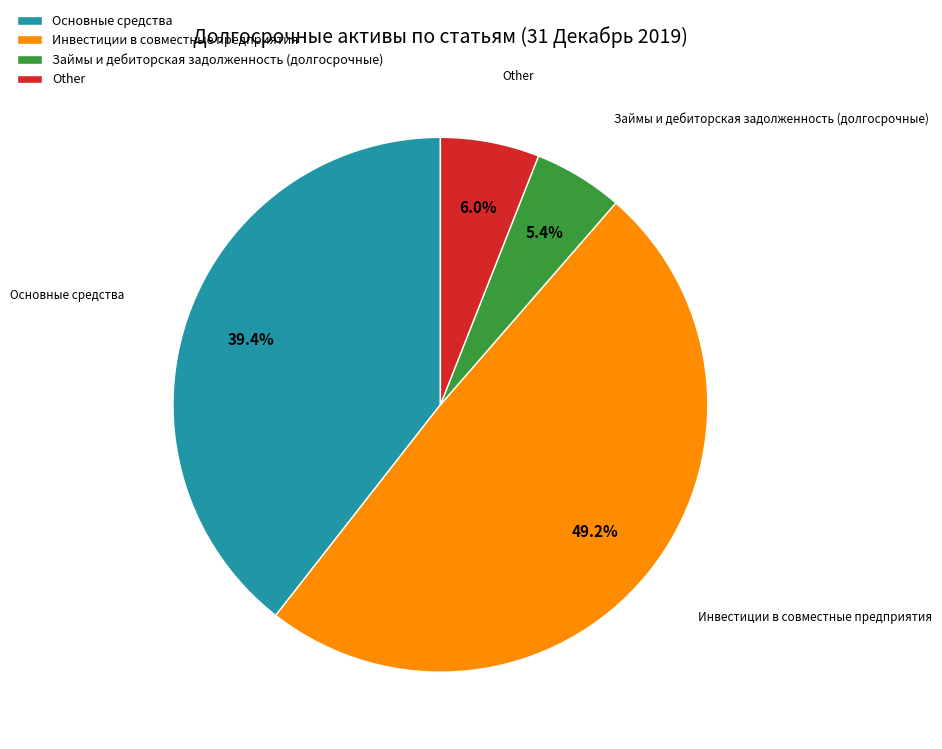

Is there any slice that represents more than half of the pie?

No